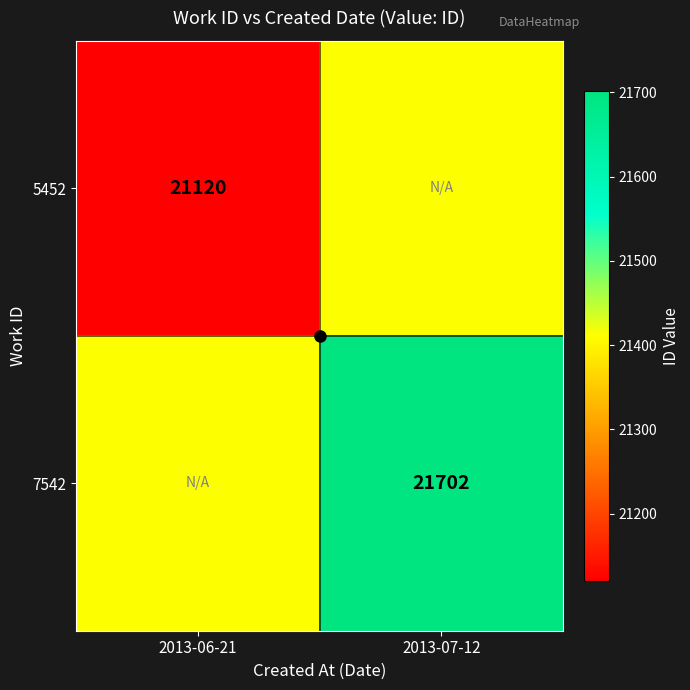

At how many categories does at least one series exceed 21287?

2